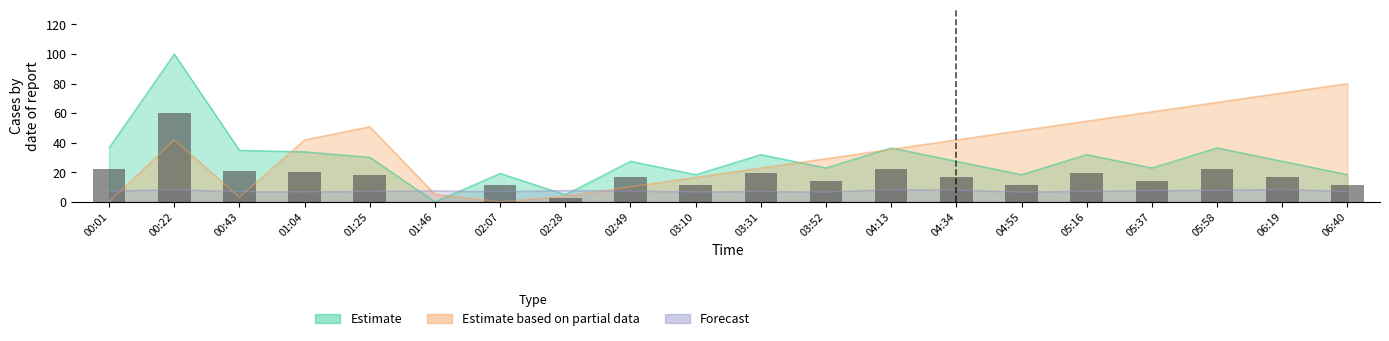

Reading right to left, extract all data points from this chart.

11.0	16.5	21.9	13.7	19.2	11.0	16.5	21.9	13.7	19.2	11.0	16.5	2.9	11.5	0.0	18.1	20.3	20.9	60.0	22.0